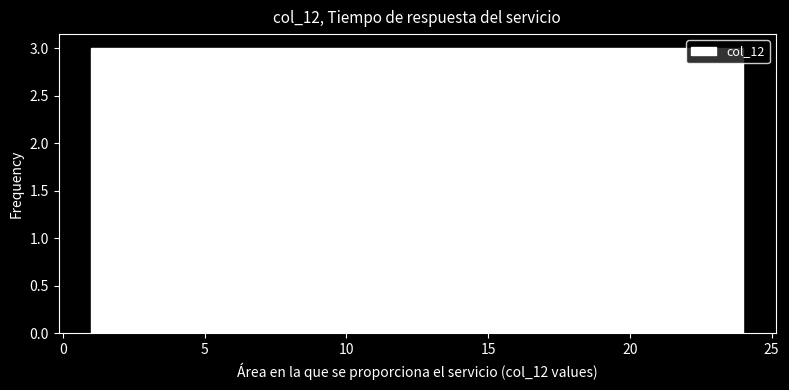

Reading left to right, list every bar in this chart as the range it spans on the x-axis followed by its height. Neither the bar edges nor the heights are printed on the chart, so give them approximately, as read against the axes.

1.0 to 4.0: 3
4.0 to 7.0: 3
7.0 to 9.5: 3
9.5 to 12.5: 3
12.5 to 15.5: 3
15.5 to 18.5: 3
18.5 to 21.0: 3
21.0 to 24.0: 3